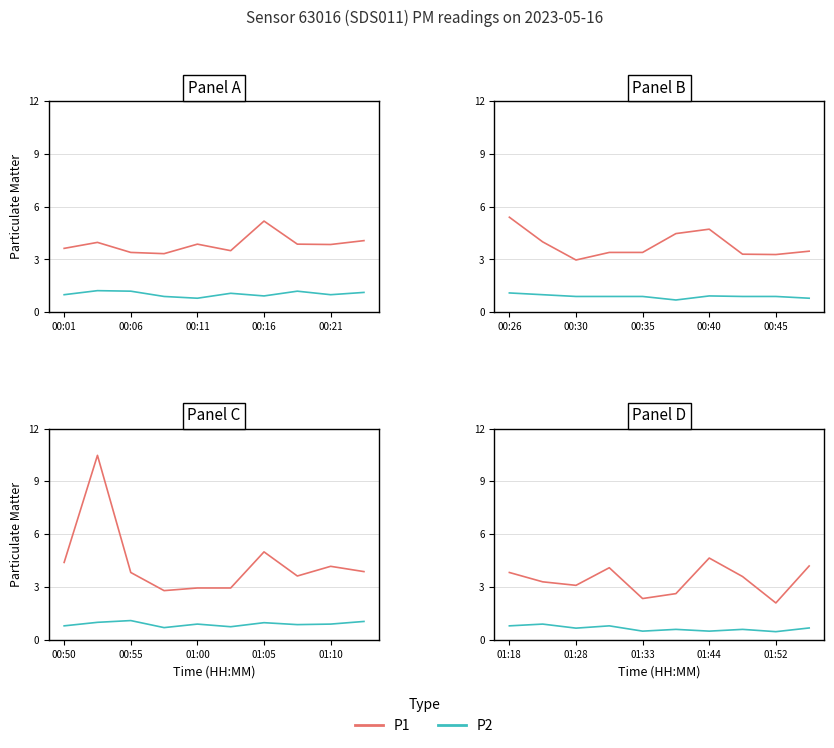

What are all the series names shown in the legend?

P1, P2